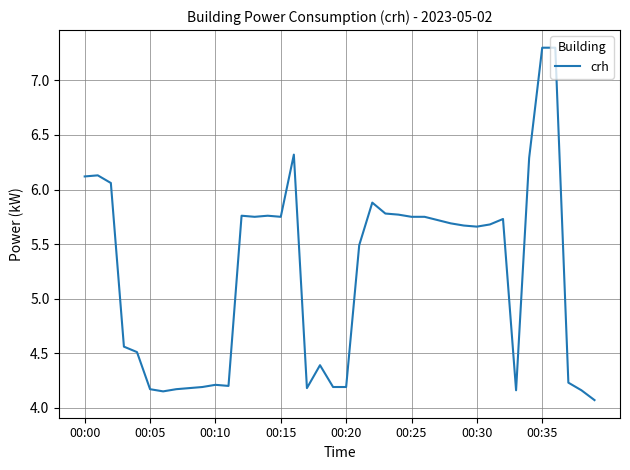

What is the greatest value displayed?

7.3